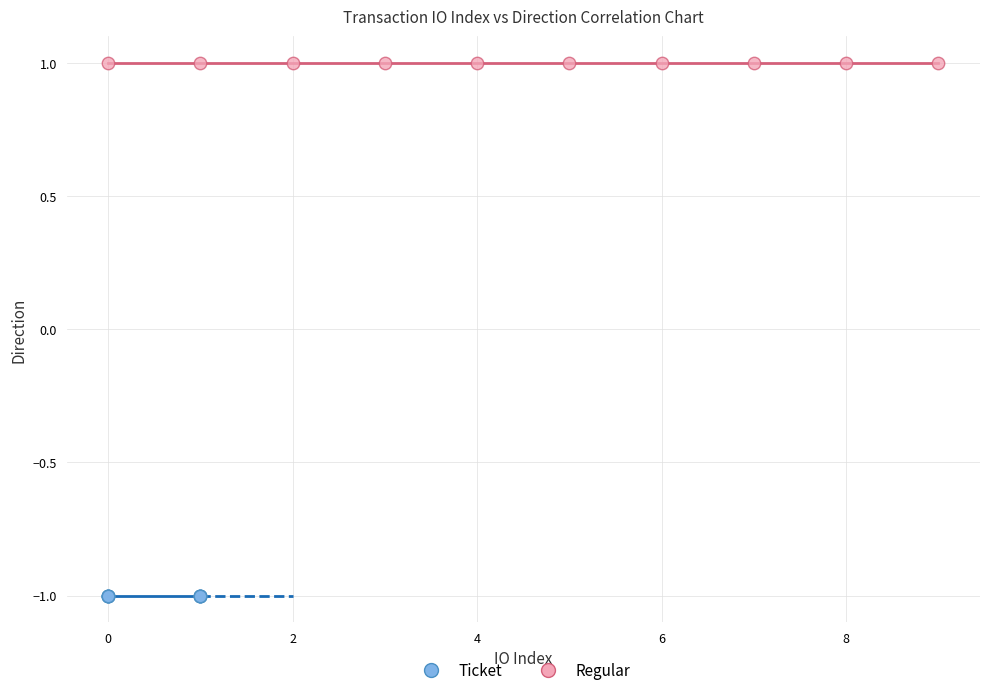

Which series contains the lowest Y value?

Ticket